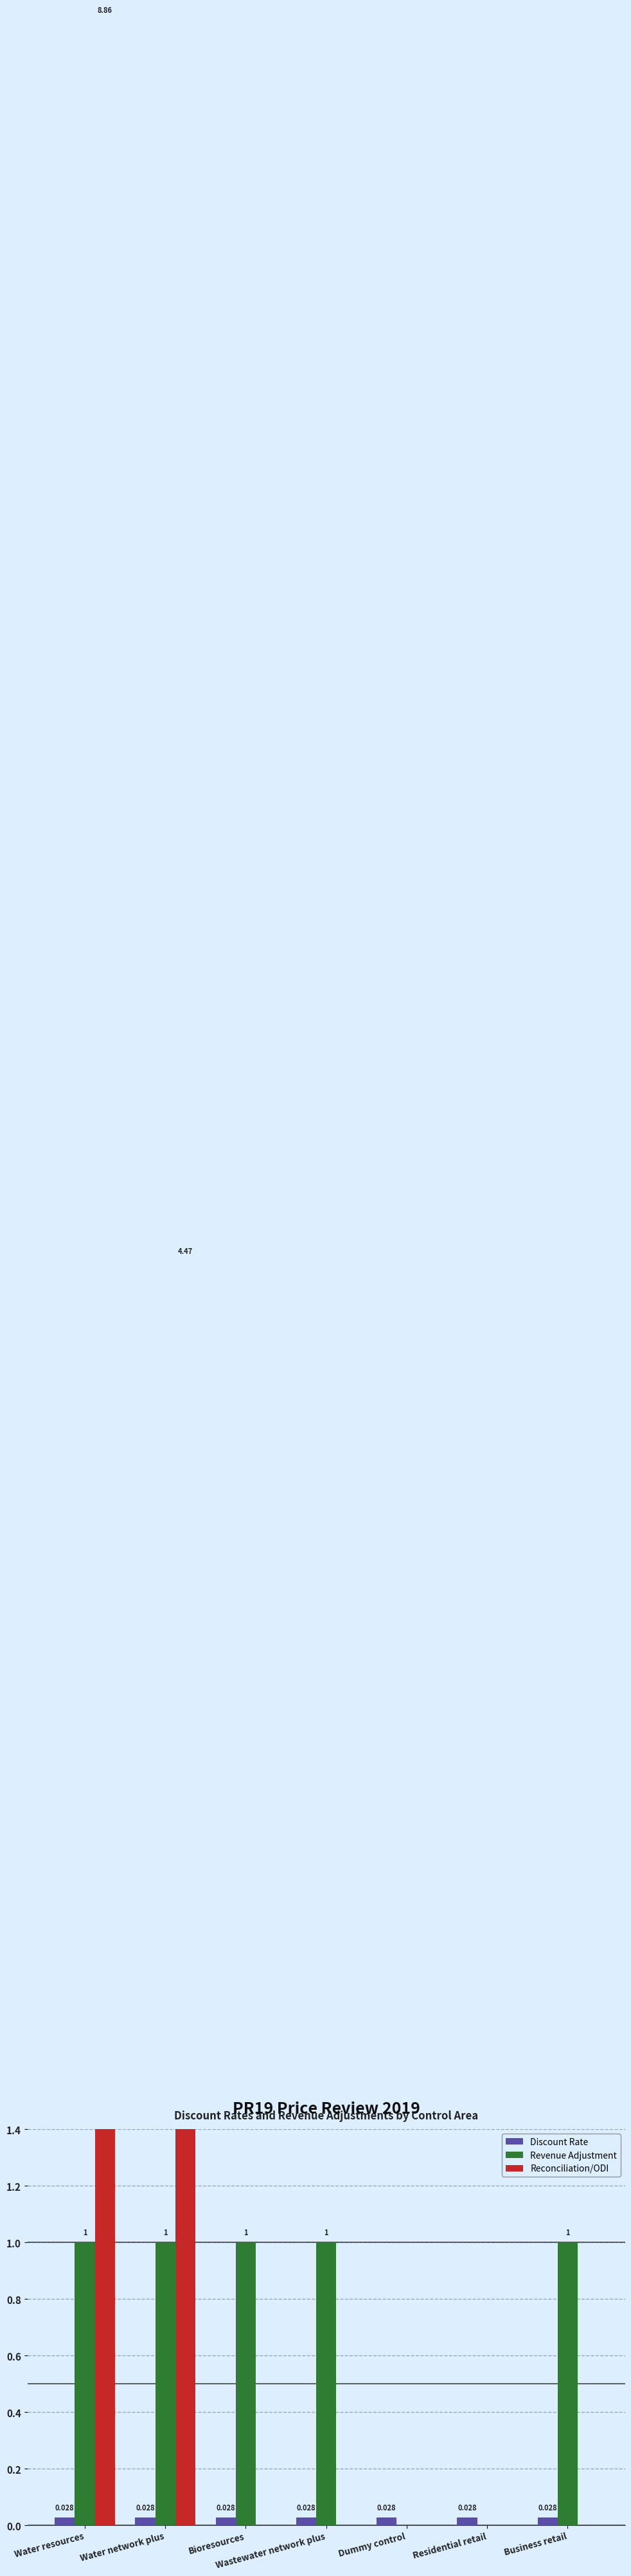

The Revenue Adjustment series shows 1.0 at Water resources. True or false?

True